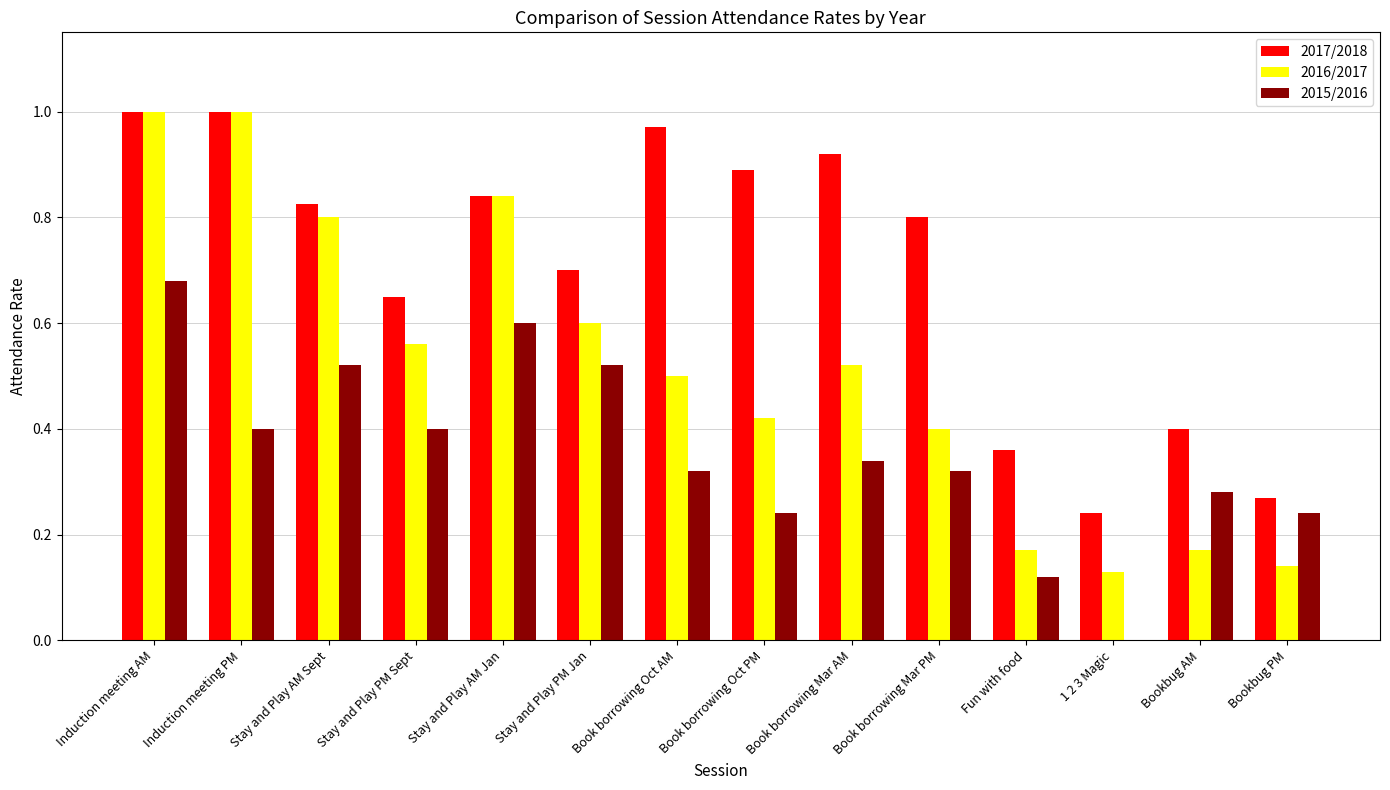

Is it true that 2017/2018 equals 0.4 at Bookbug AM?

True